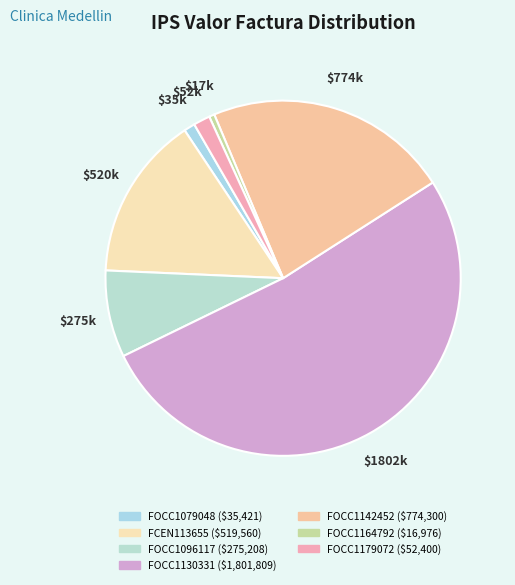

To the nearest percent, what percentage of the pie is FOCC1079048?

1%